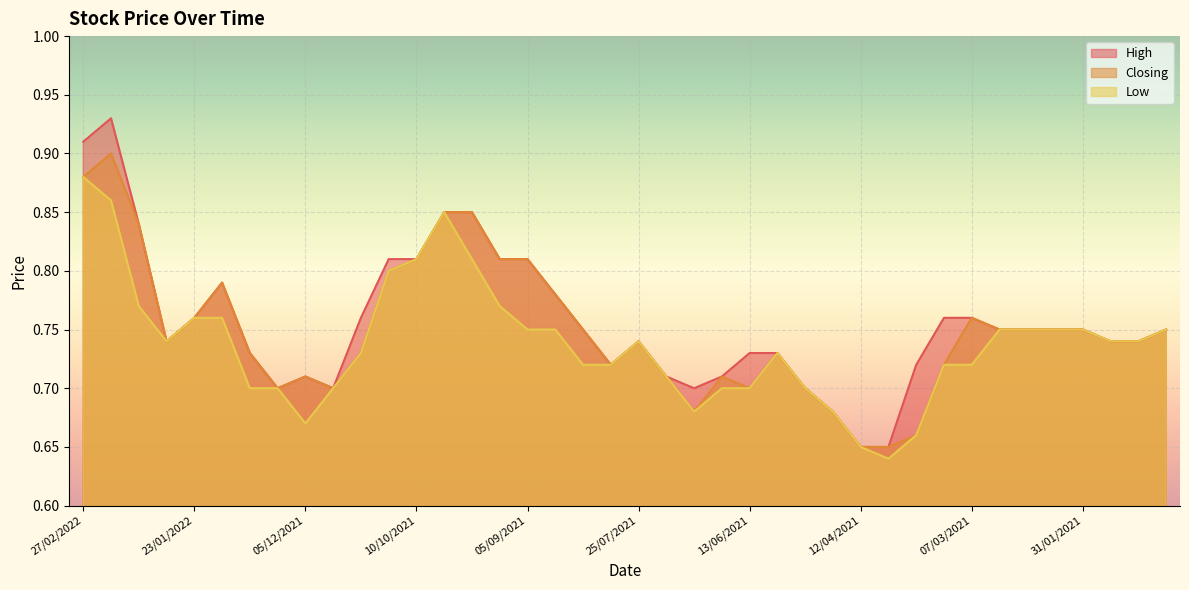

The value of Closing at 01/08/2021 is 0.7. True or false?

True